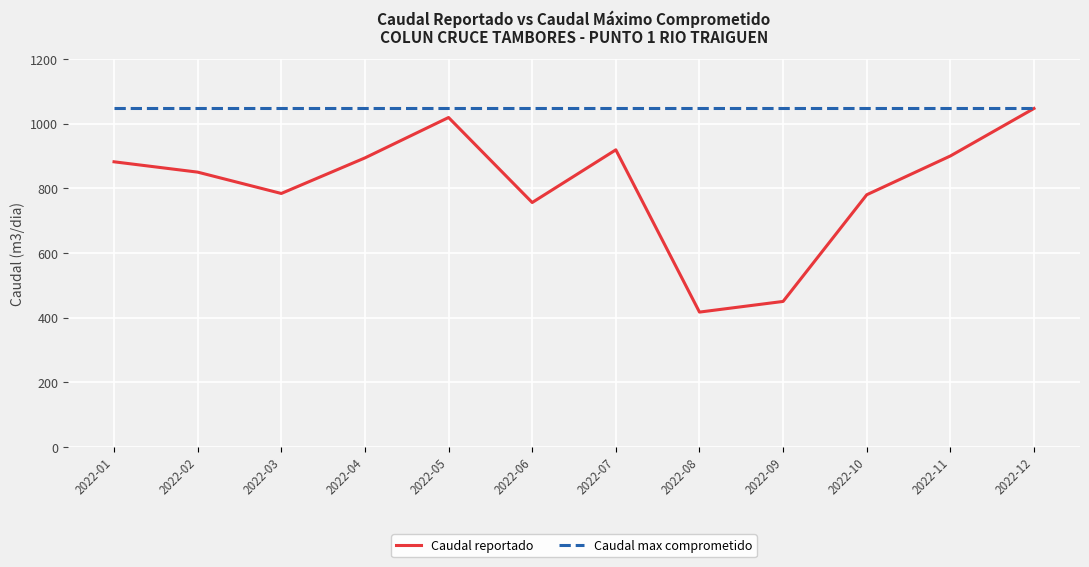

The value of Caudal max comprometido at 2022-03 is 1047.5. True or false?

True